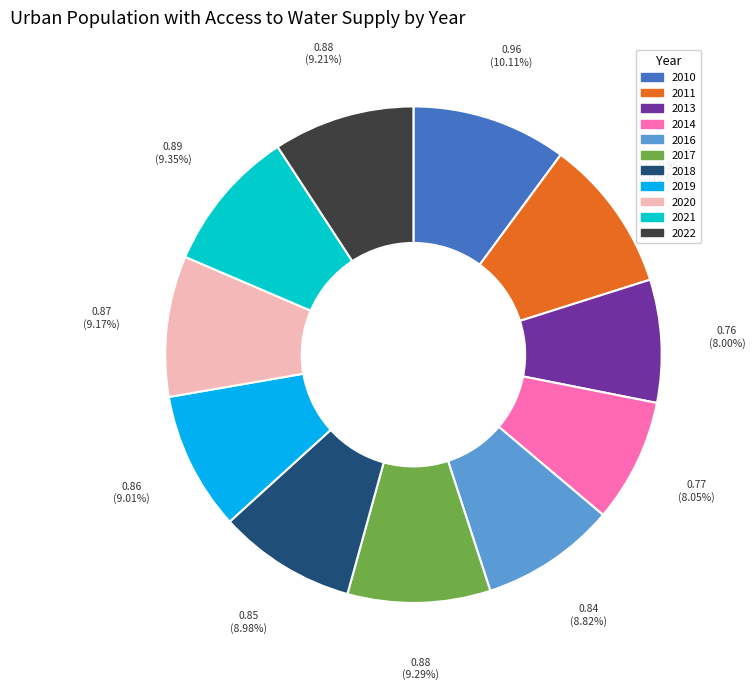

Does 2021 account for over 50% of the chart?

No